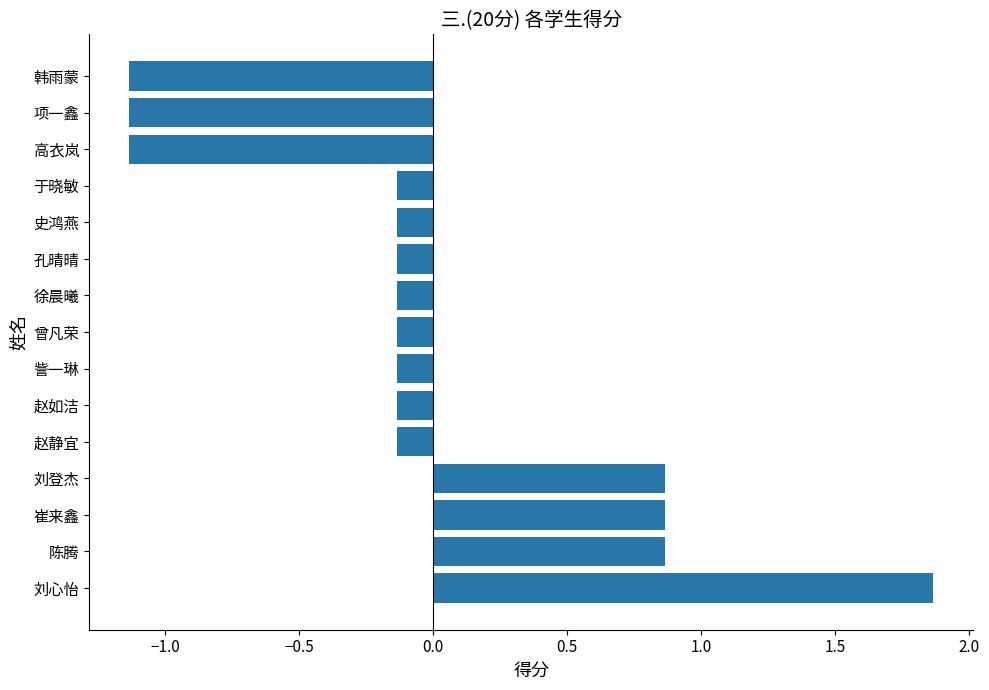

Are the bars horizontal?

Yes